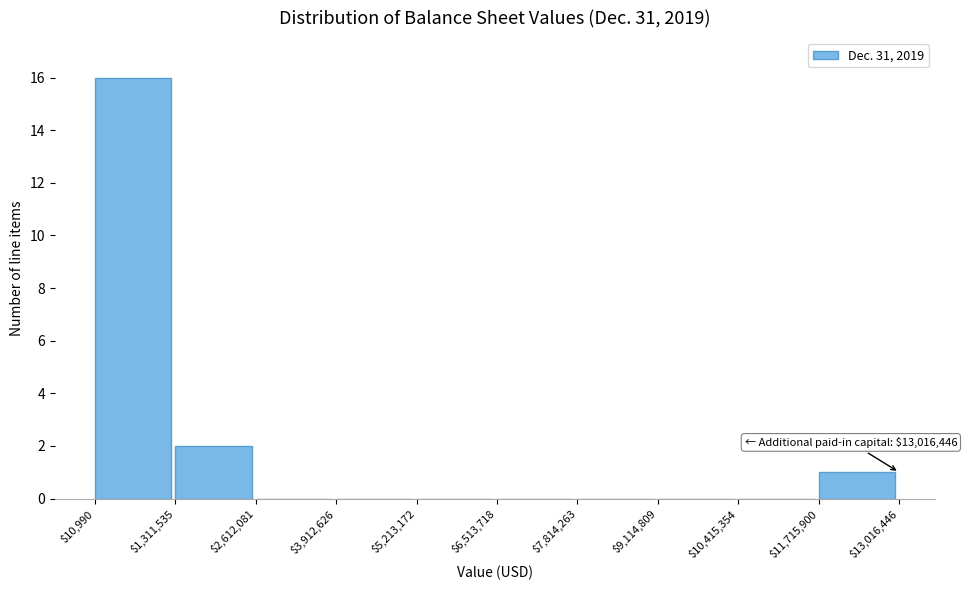

Over which range of the x-axis is the bar tallest?

$10,990 to $1,311,535